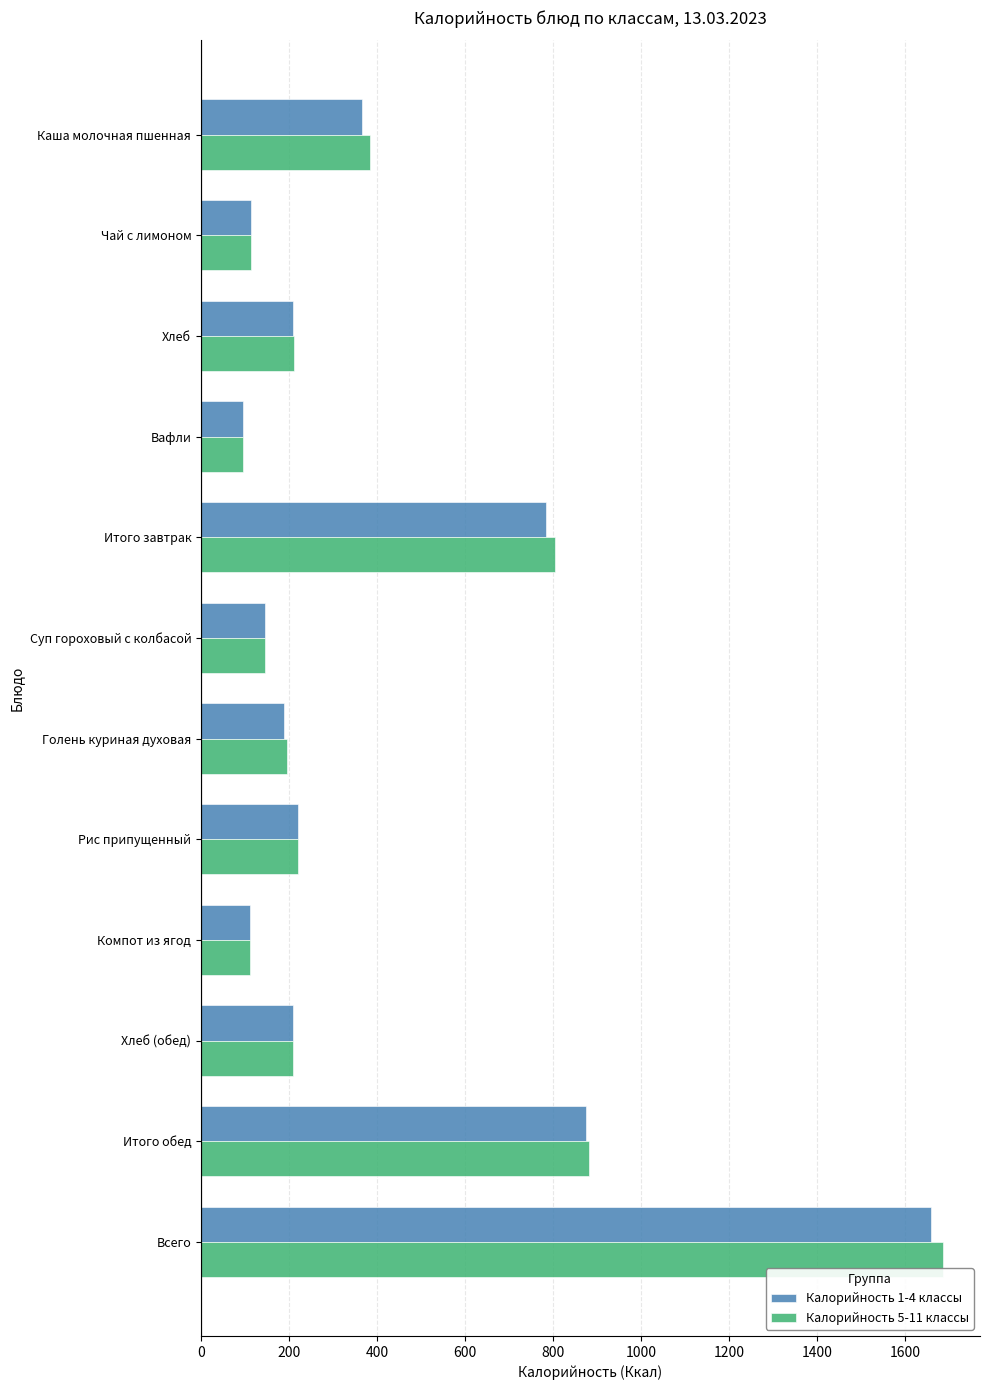

Which series changed the most between Рис припущенный and Итого обед?

Калорийность 5-11 классы